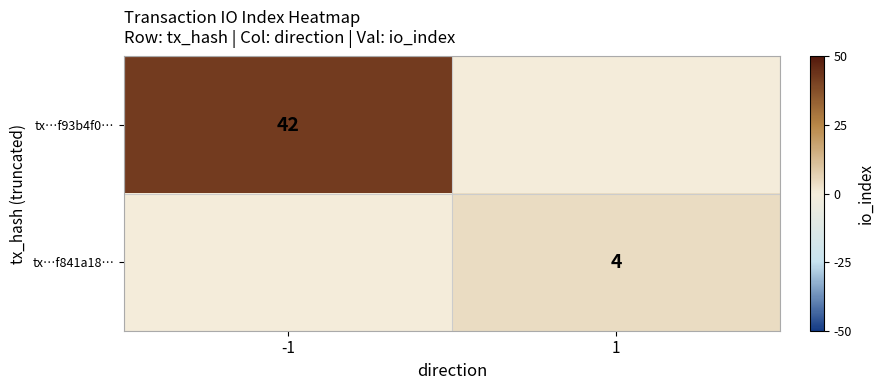

The tx…f841a18… series shows 4 at 1. True or false?

True